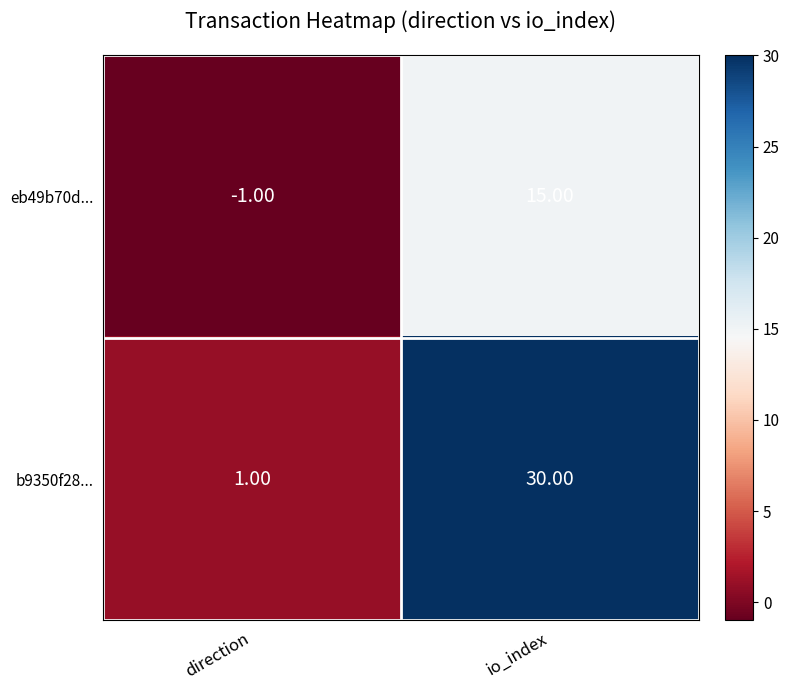

List the series in order of their overall mean, highest first.

b9350f28..., eb49b70d...